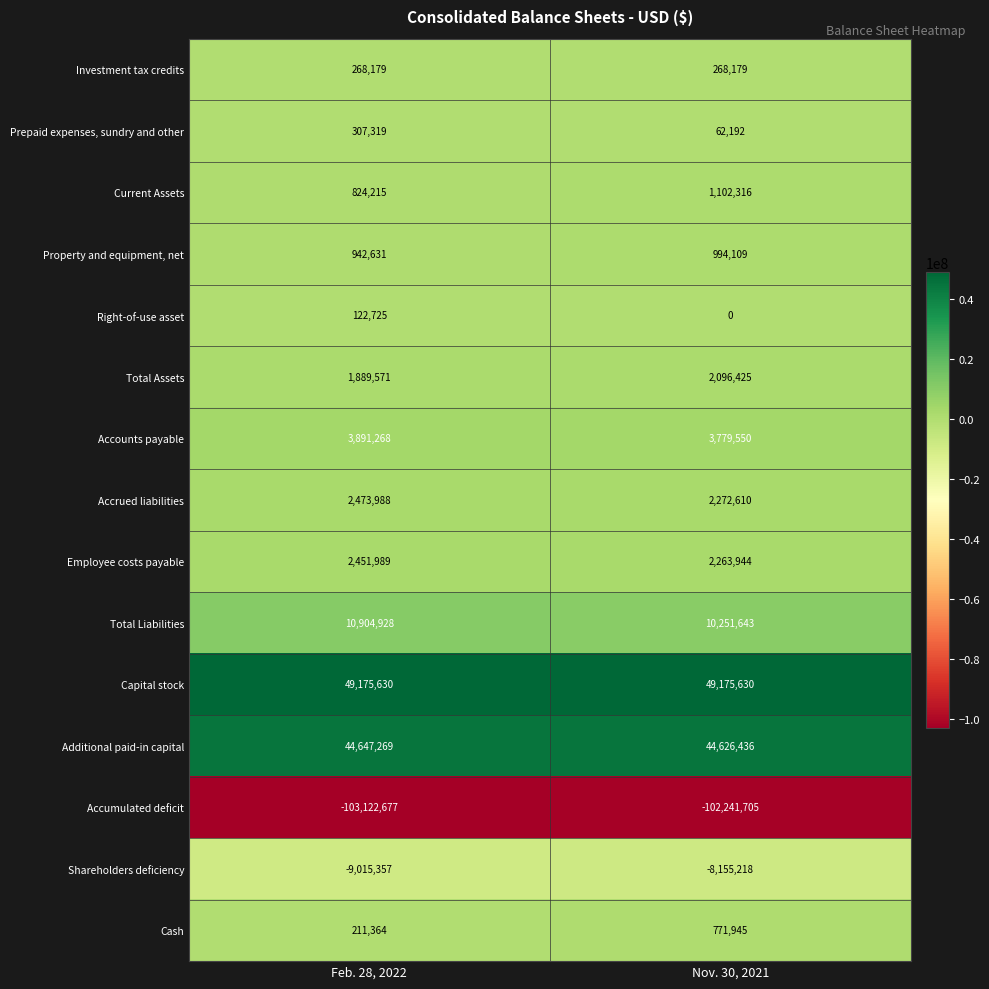

Reading left to right, extract all data points from this chart.

Investment tax credits: Feb. 28, 2022=268179	Nov. 30, 2021=268179
Prepaid expenses, sundry and other: Feb. 28, 2022=307319	Nov. 30, 2021=62192
Current Assets: Feb. 28, 2022=824215	Nov. 30, 2021=1102316
Property and equipment, net: Feb. 28, 2022=942631	Nov. 30, 2021=994109
Right-of-use asset: Feb. 28, 2022=122725	Nov. 30, 2021=0
Total Assets: Feb. 28, 2022=1889571	Nov. 30, 2021=2096425
Accounts payable: Feb. 28, 2022=3891268	Nov. 30, 2021=3779550
Accrued liabilities: Feb. 28, 2022=2473988	Nov. 30, 2021=2272610
Employee costs payable: Feb. 28, 2022=2451989	Nov. 30, 2021=2263944
Total Liabilities: Feb. 28, 2022=10904928	Nov. 30, 2021=10251643
Capital stock: Feb. 28, 2022=49175630	Nov. 30, 2021=49175630
Additional paid-in capital: Feb. 28, 2022=44647269	Nov. 30, 2021=44626436
Accumulated deficit: Feb. 28, 2022=-103122677	Nov. 30, 2021=-102241705
Shareholders deficiency: Feb. 28, 2022=-9015357	Nov. 30, 2021=-8155218
Cash: Feb. 28, 2022=211364	Nov. 30, 2021=771945